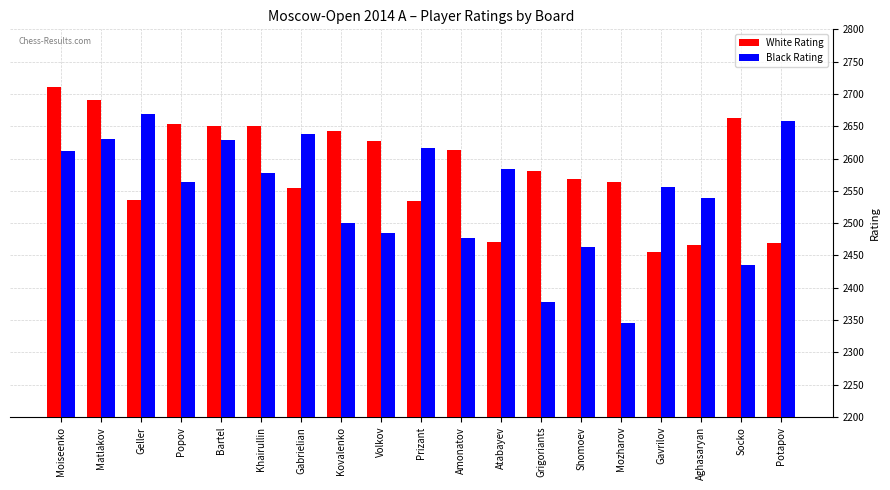

What is the difference between the highest and lowest values at Gavrilov?

100